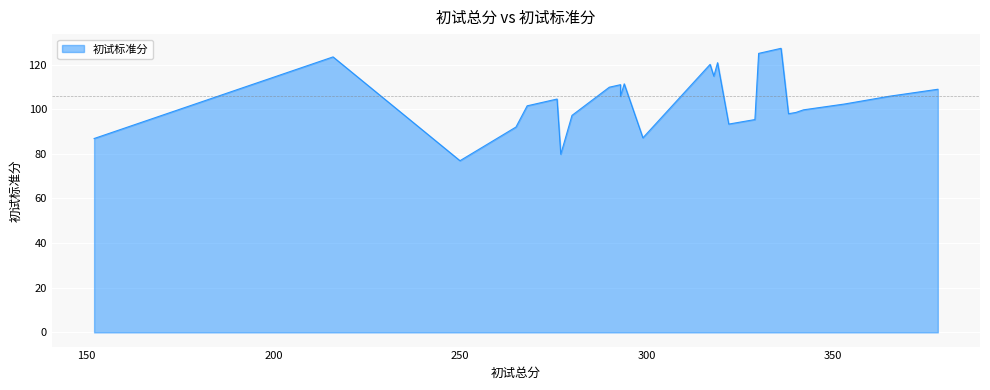

At which category does the data reach its first local valley?

250